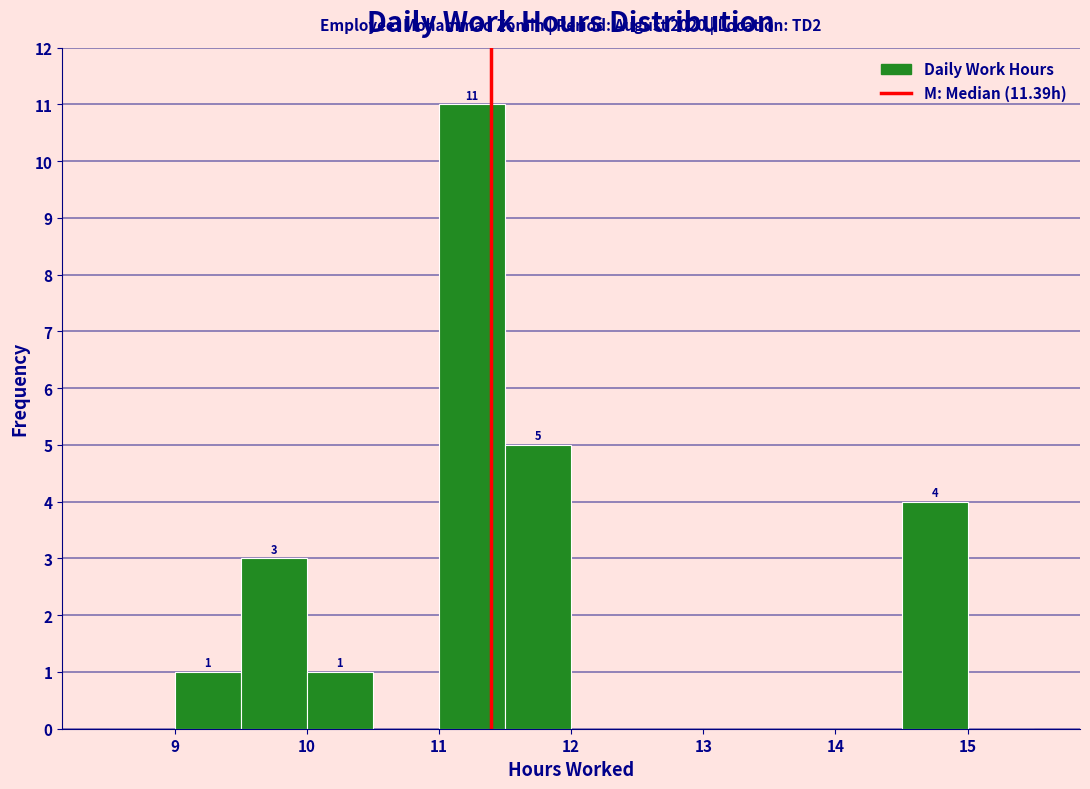

Which range on the x-axis has the tallest bar?

11.0 to 11.5